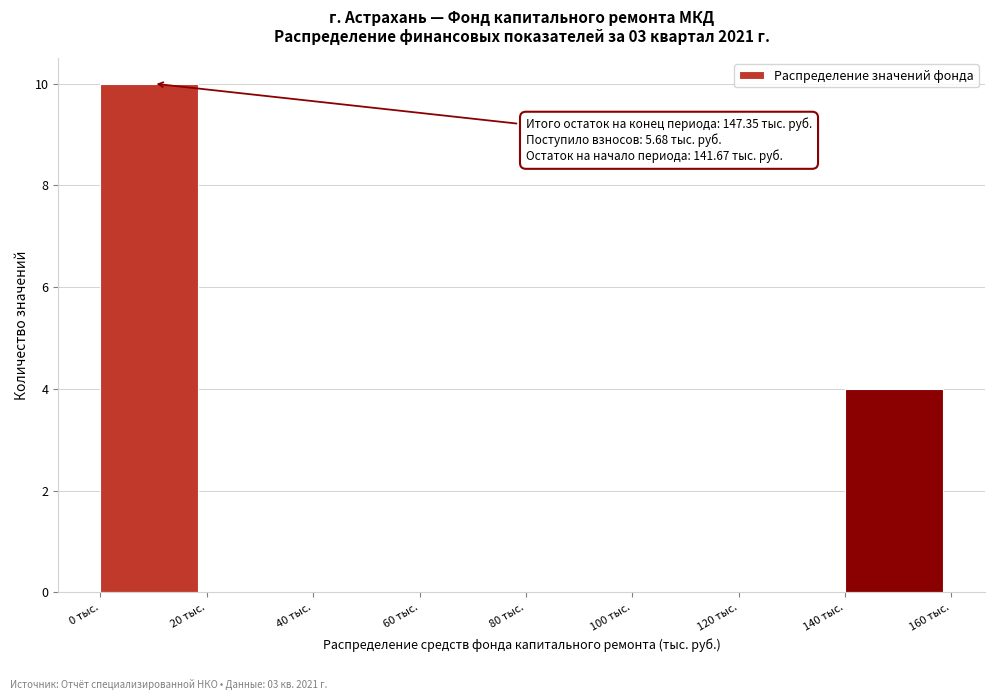

Which range on the x-axis has the tallest bar?

0 to 20